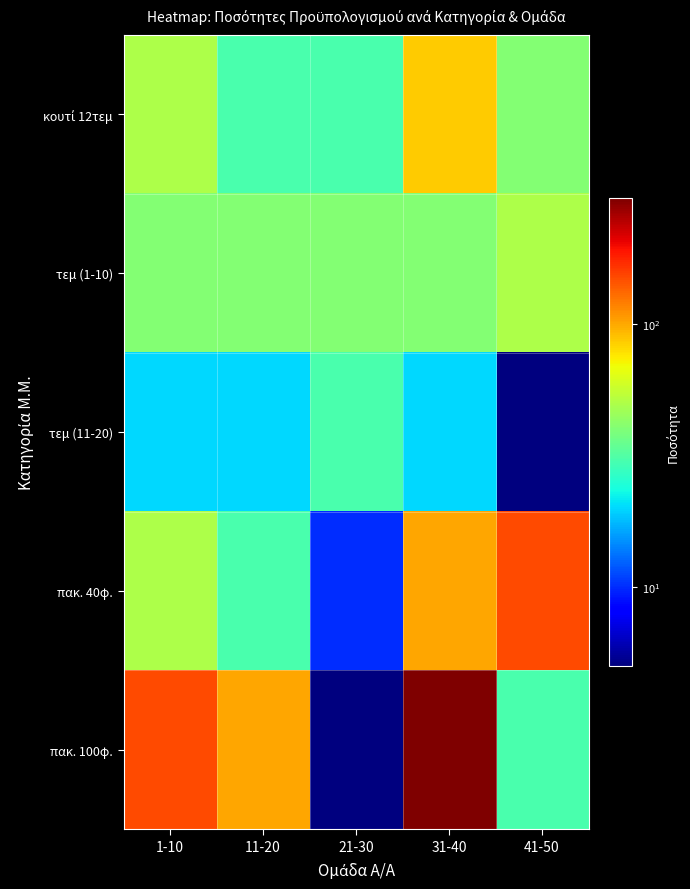

At which category is the sum across all series the highest?

31-40